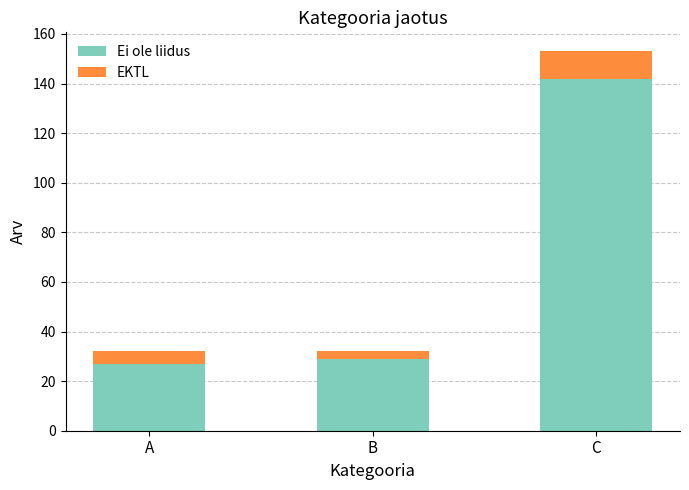

Is it true that Ei ole liidus equals 42 at A?

False